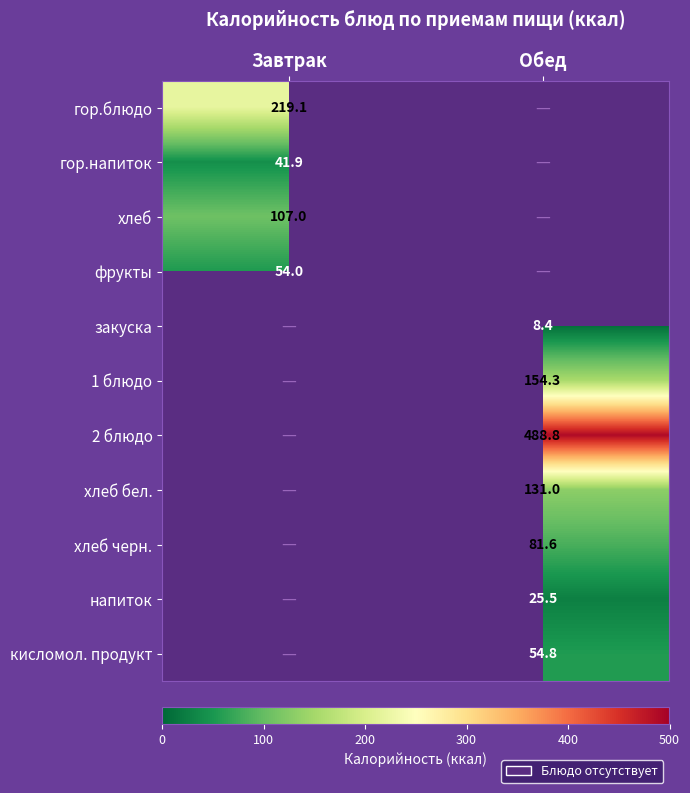

Is the value of 2 блюдо at Обед greater than the value of гор.блюдо at Завтрак?

Yes